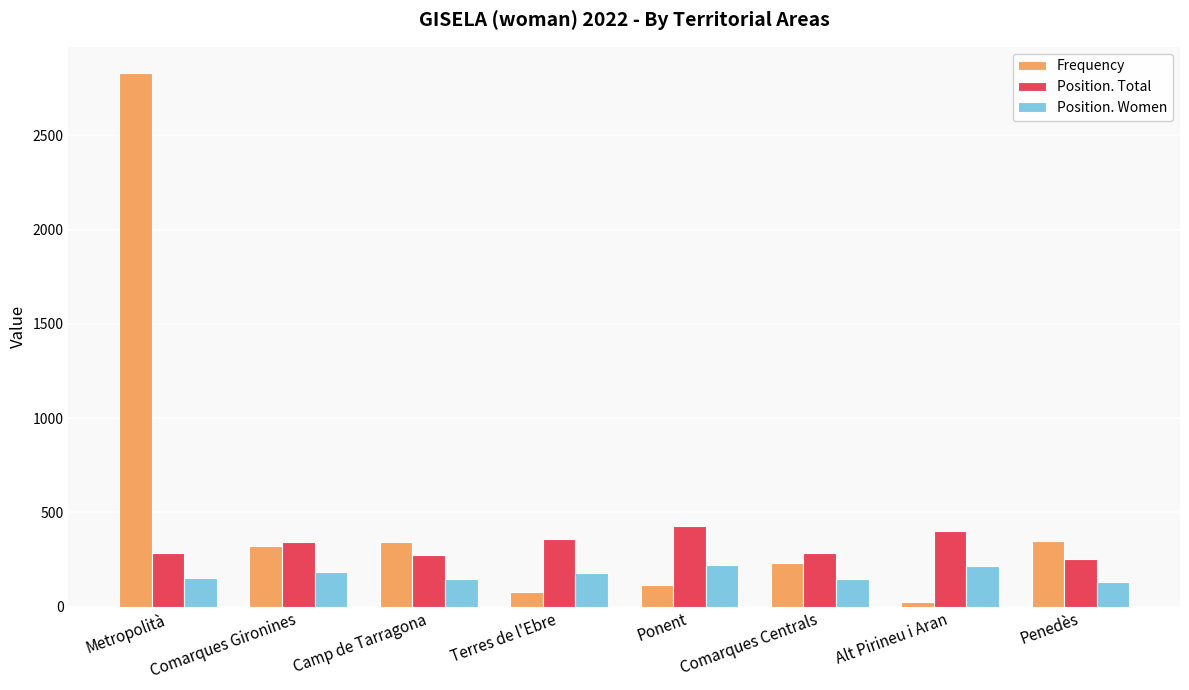

List the series in order of their overall mean, lowest first.

Position. Women, Position. Total, Frequency